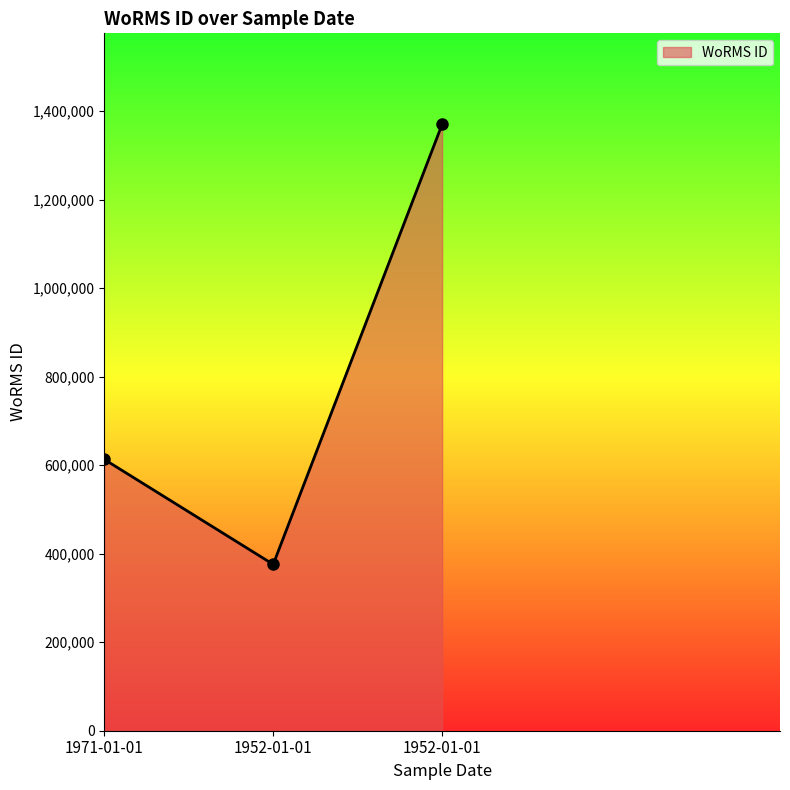

What is the label of the 2nd point from the left?

1952-01-01